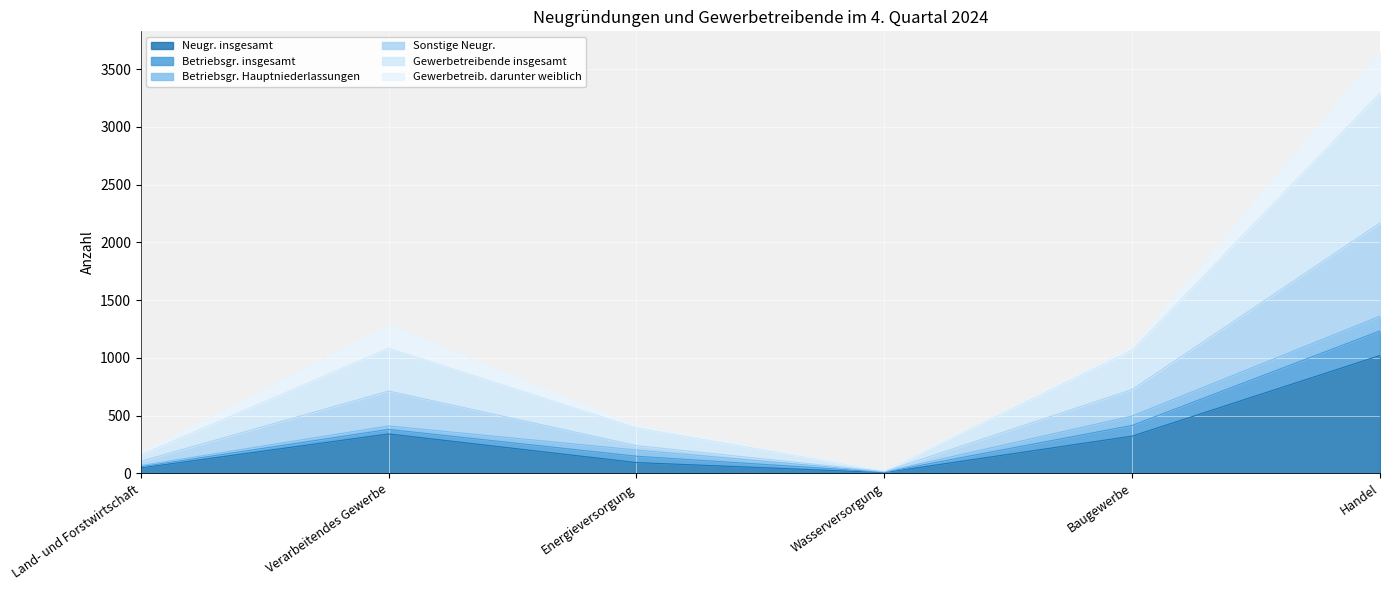

At which category is the sum across all series the highest?

Handel